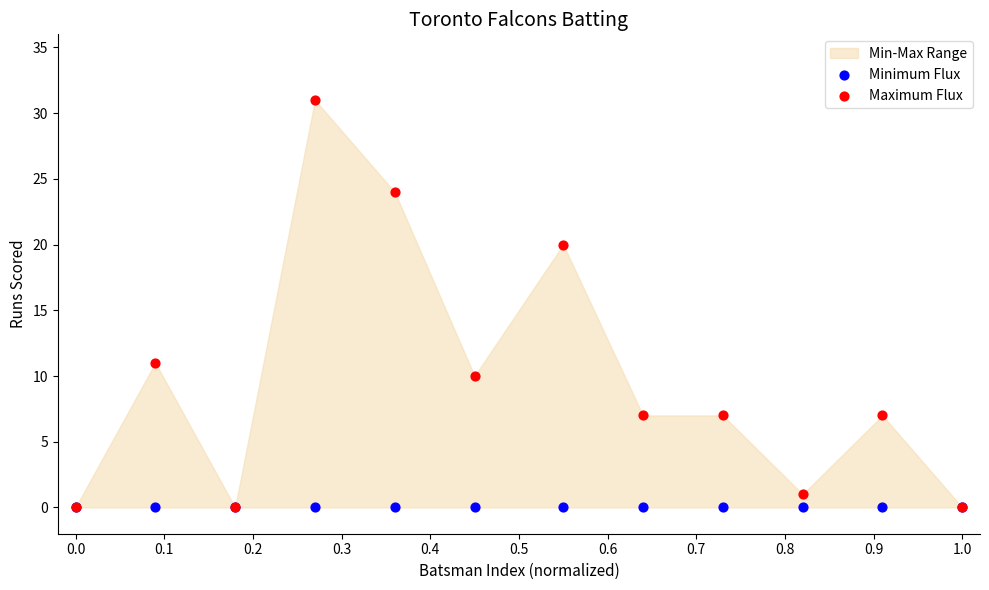

In the Maximum Flux series, what Y value is closest to 15?

11